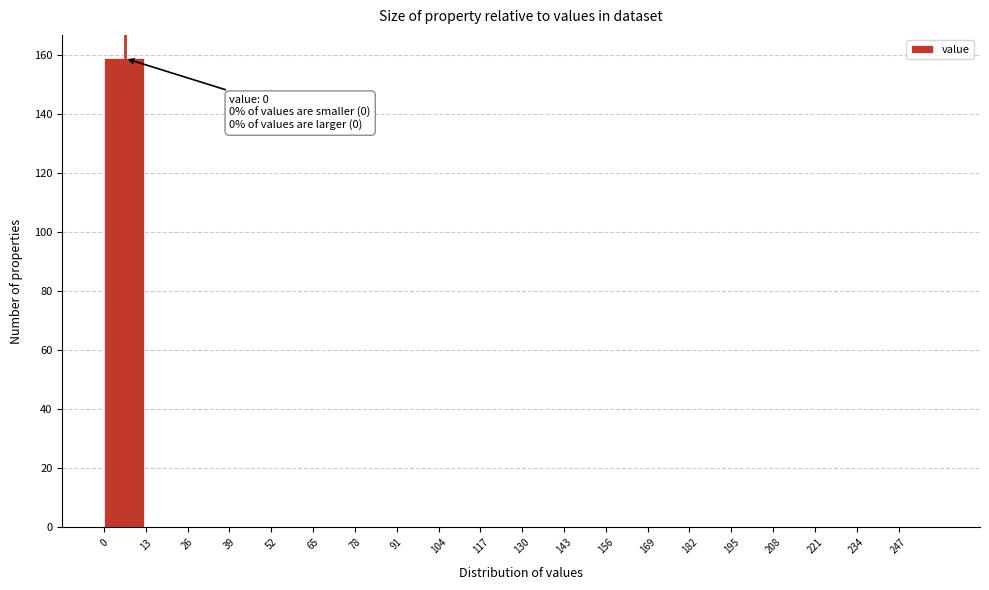

Which range on the x-axis has the tallest bar?

0 to 13